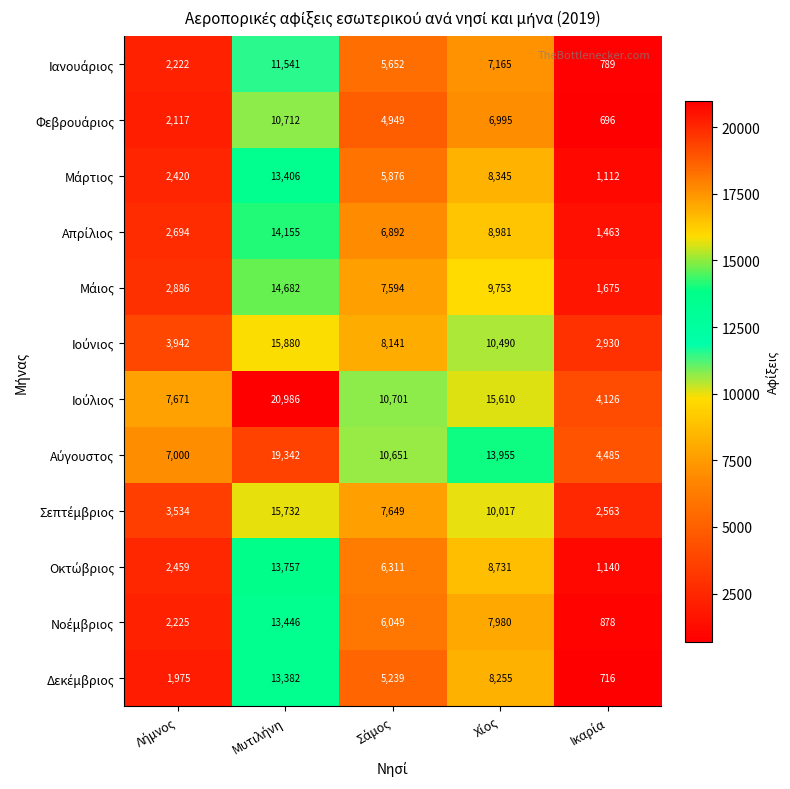

What is the greatest value displayed?

20986